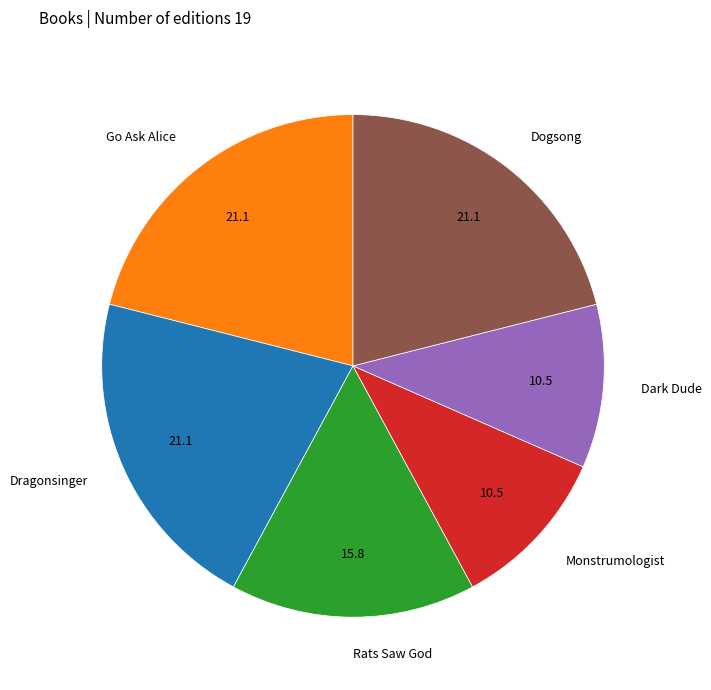

Combined, do Dragonsinger and Dark Dude account for over 50%?

No